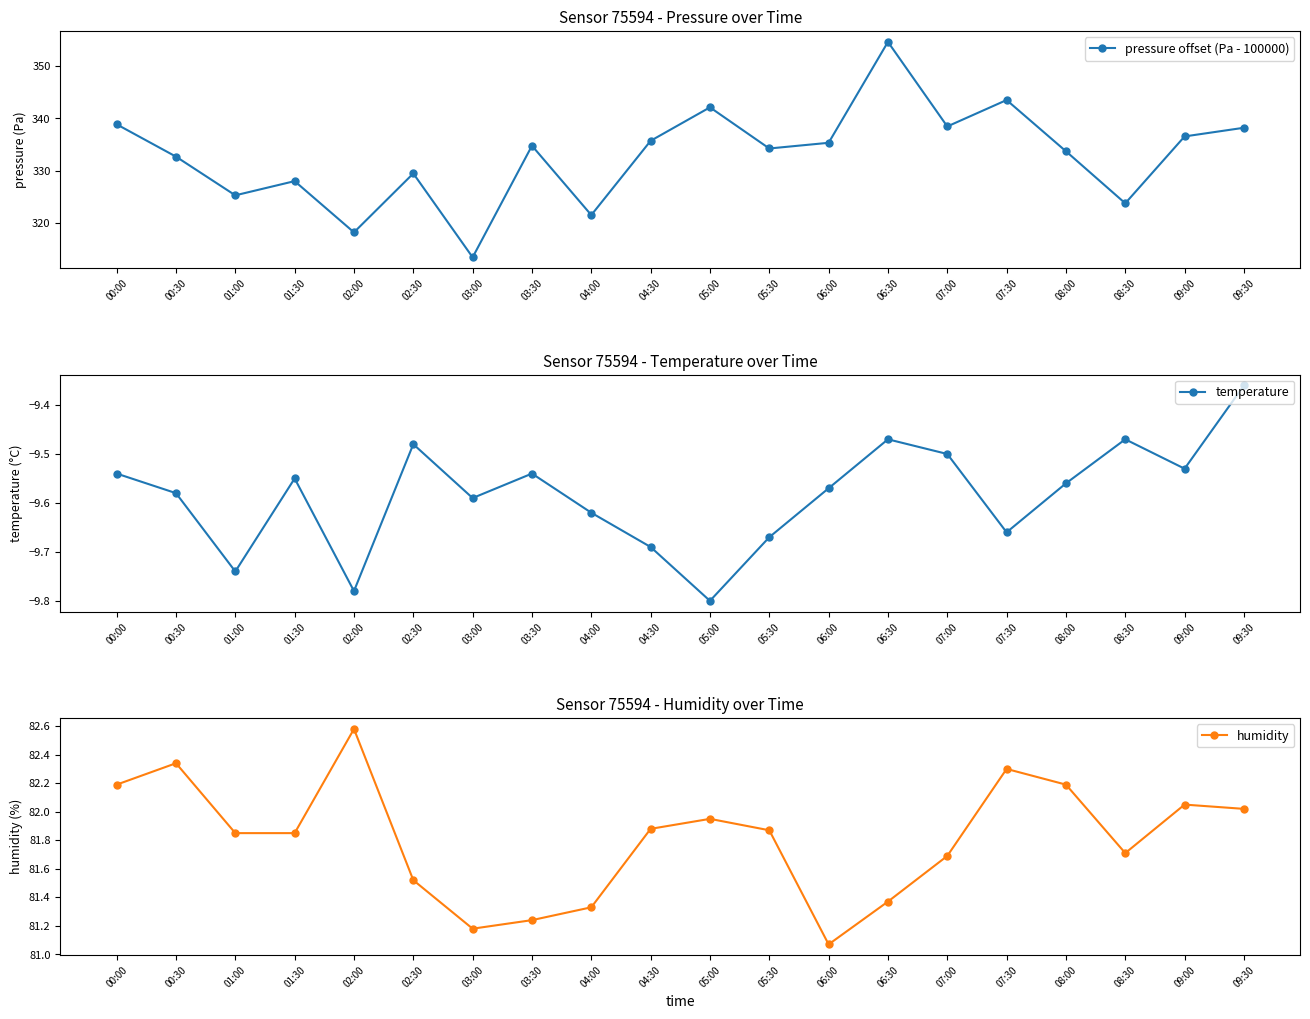

Which series has the widest spread of values?

pressure offset (Pa - 100000)